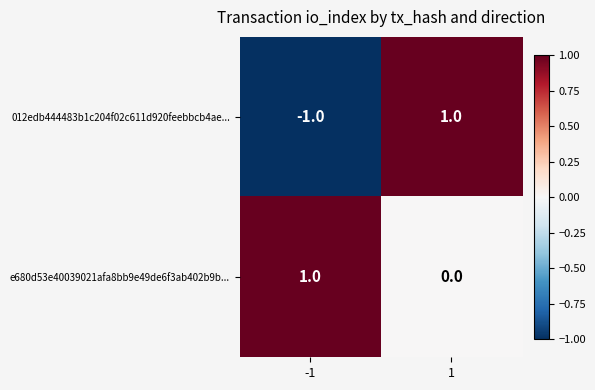

How many values in the 012edb444483b1c204f02c611d920feebbcb4ae... series are below 1?

1